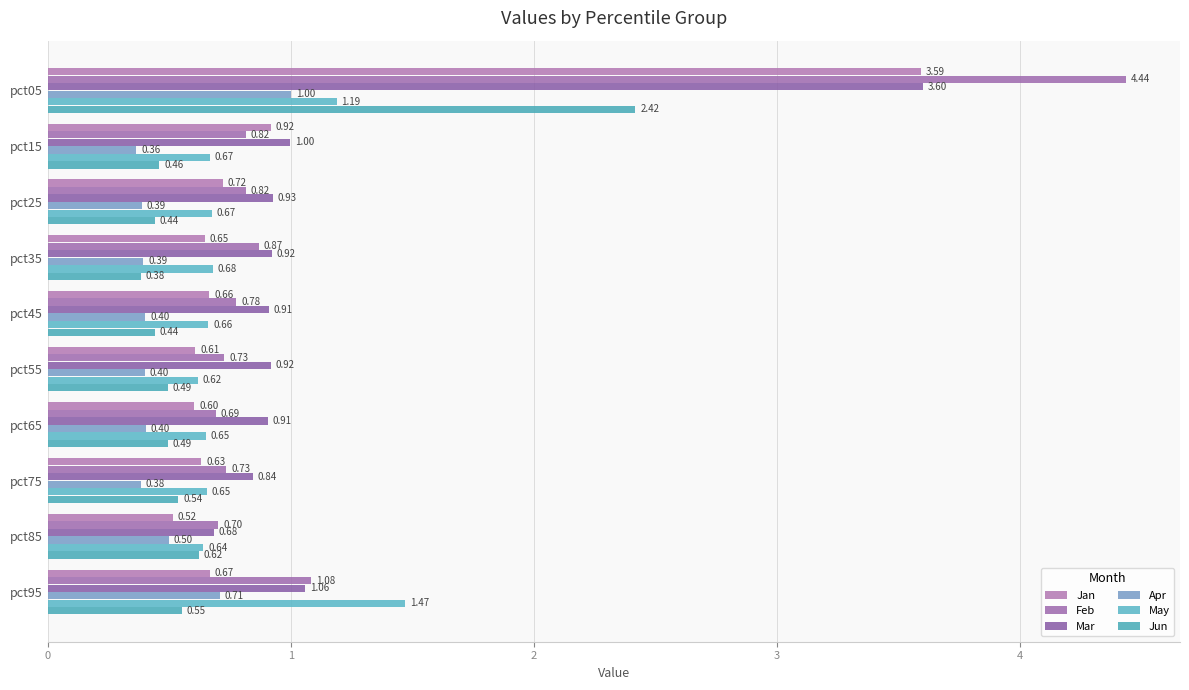

Reading left to right, list all the values displayed in this chart.

Jan: 3.6	0.9	0.7	0.6	0.7	0.6	0.6	0.6	0.5	0.7
Feb: 4.4	0.8	0.8	0.9	0.8	0.7	0.7	0.7	0.7	1.1
Mar: 3.6	1.0	0.9	0.9	0.9	0.9	0.9	0.8	0.7	1.1
Apr: 1.0	0.4	0.4	0.4	0.4	0.4	0.4	0.4	0.5	0.7
May: 1.2	0.7	0.7	0.7	0.7	0.6	0.7	0.7	0.6	1.5
Jun: 2.4	0.5	0.4	0.4	0.4	0.5	0.5	0.5	0.6	0.6